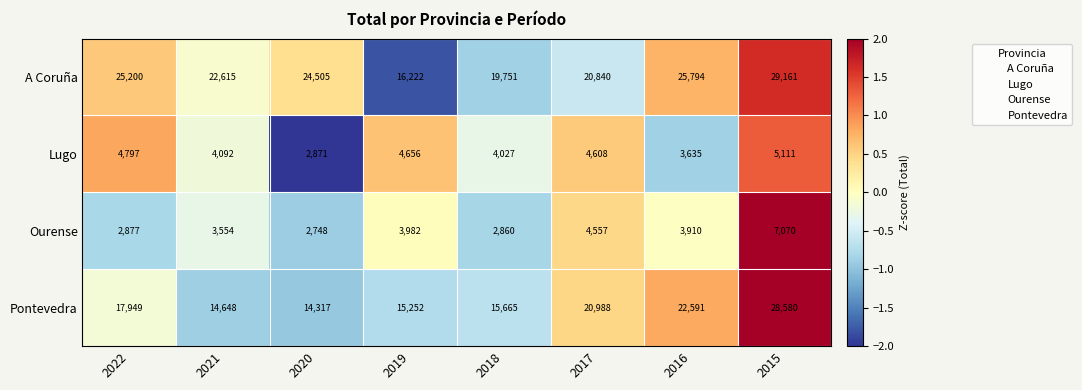

What is the difference between the highest and lowest values at 2020?

21757